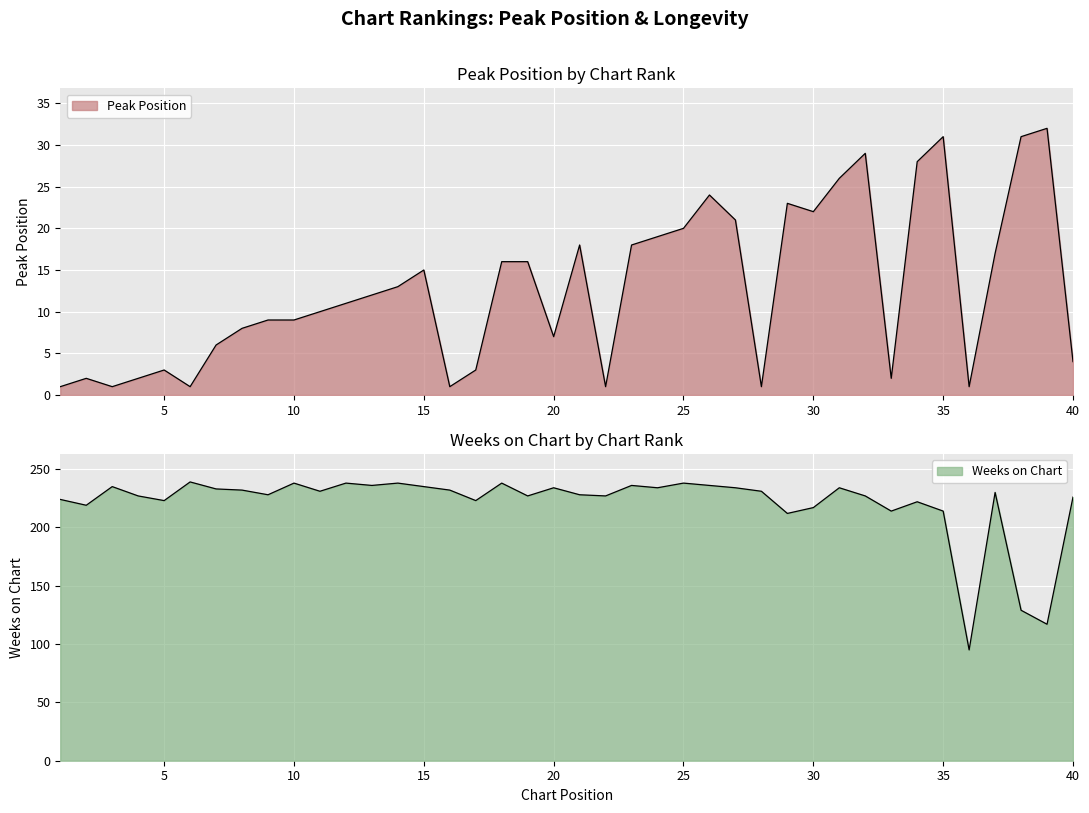

True or false: Peak Position and Weeks on Chart cross at least once.

False